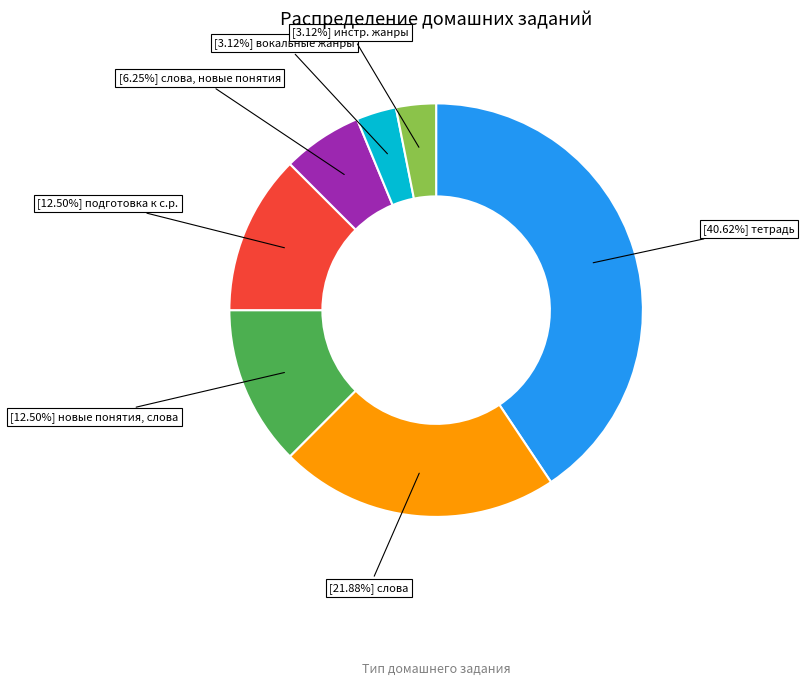

Does any single category account for the majority?

No